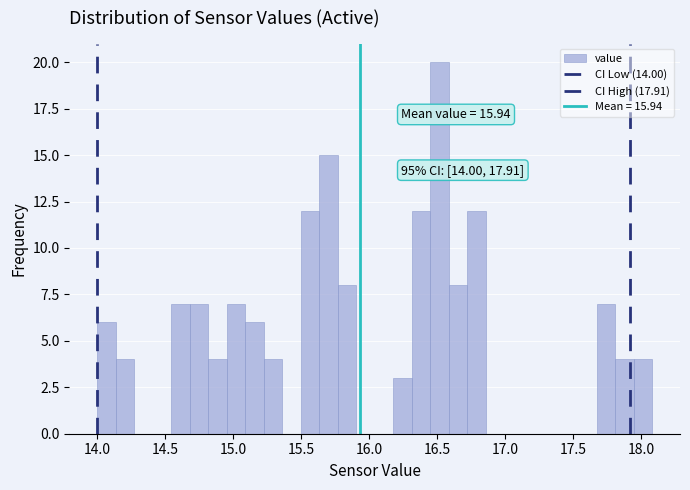

Read against the x-axis, roughly where is the centre of the tallest bar?

16.50